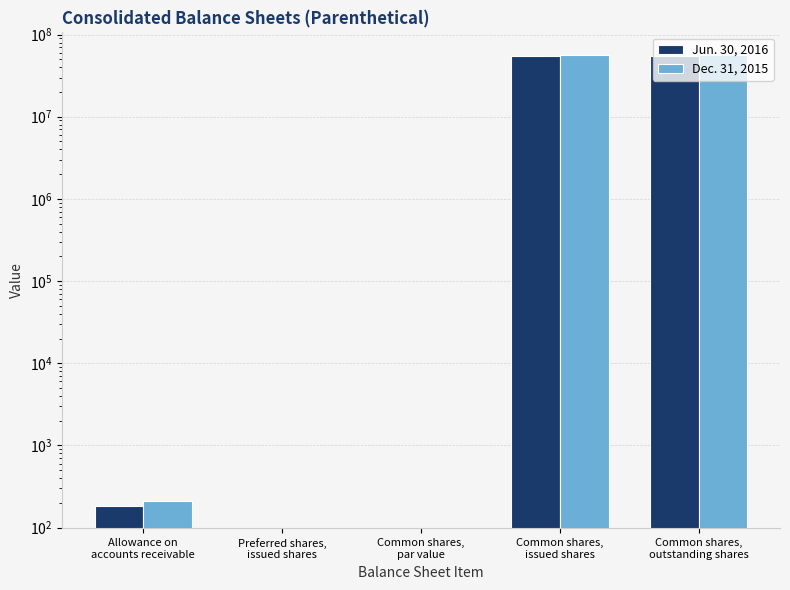

What is the label of the 2nd bar from the right?

Common shares,
issued shares